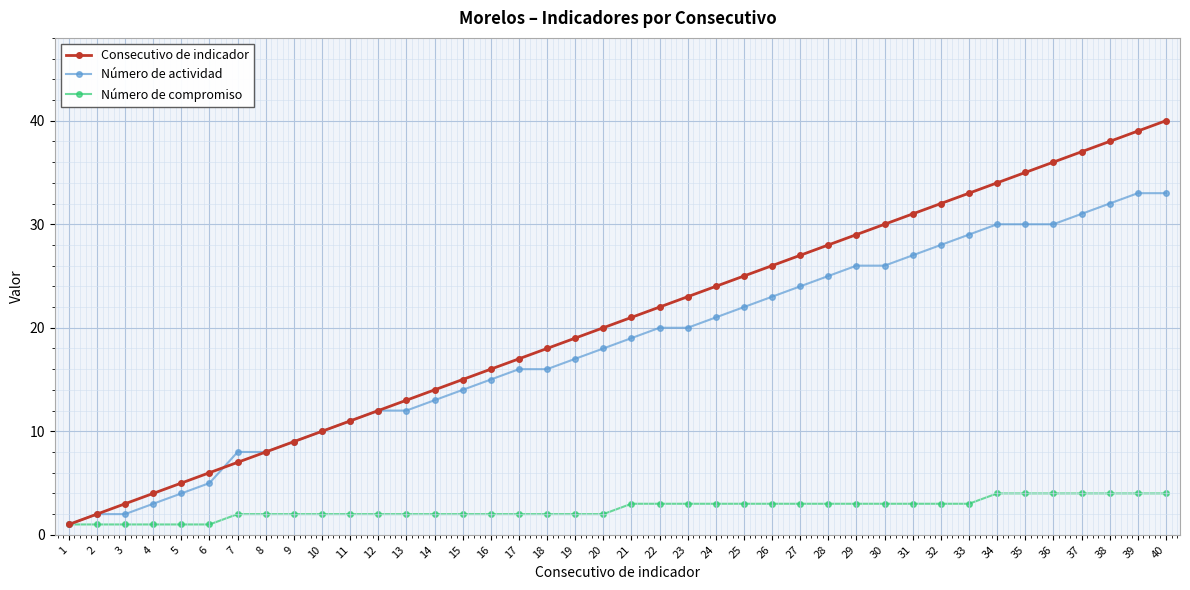

Which series has the largest total across all categories?

Consecutivo de indicador